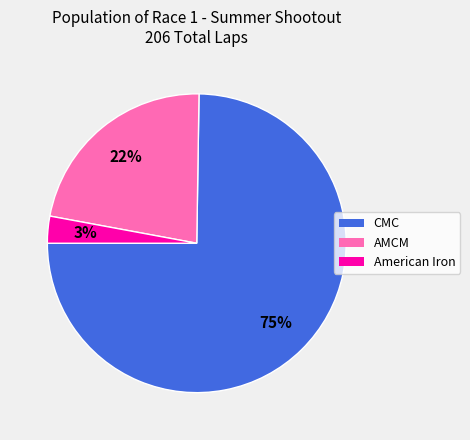

Count the number of slices in the pie.

3